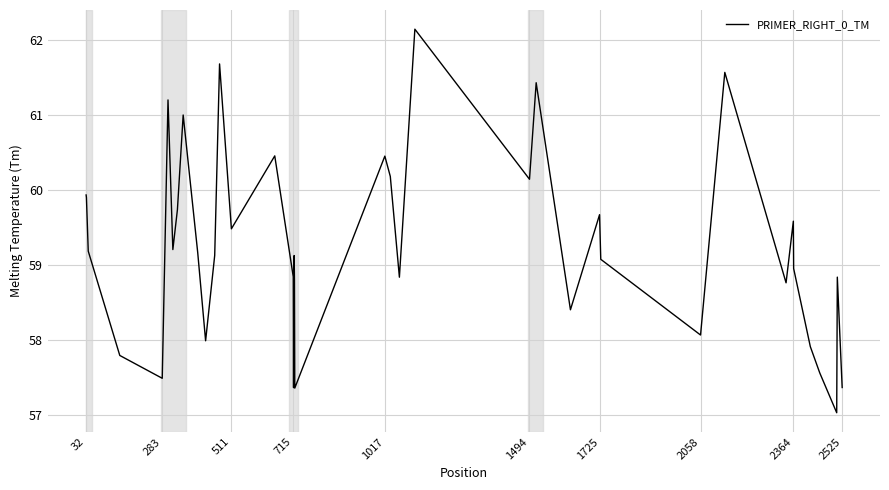

What is the greatest value displayed?

62.1